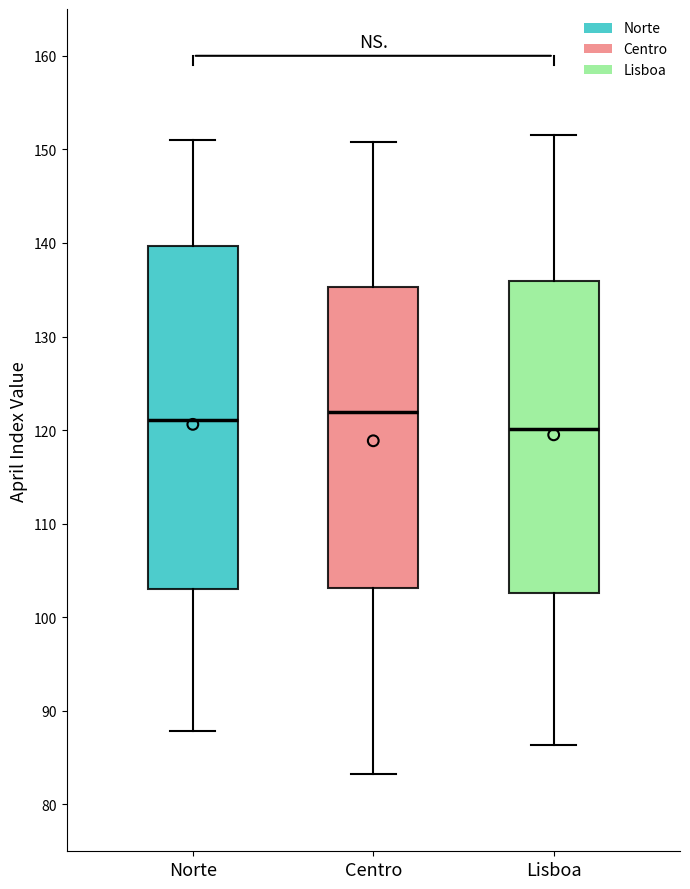

Reading left to right, transcribe this box plot: for each box, give where its median line is, the range the box spans, and where its two whiskers end, as read against the y-axis. The values are not printed on the chart, so give them approximately, as read against the axis.

Norte: median 121, box 103 to 140, whiskers 88 to 151
Centro: median 122, box 103 to 135, whiskers 83 to 151
Lisboa: median 120, box 103 to 136, whiskers 86 to 152